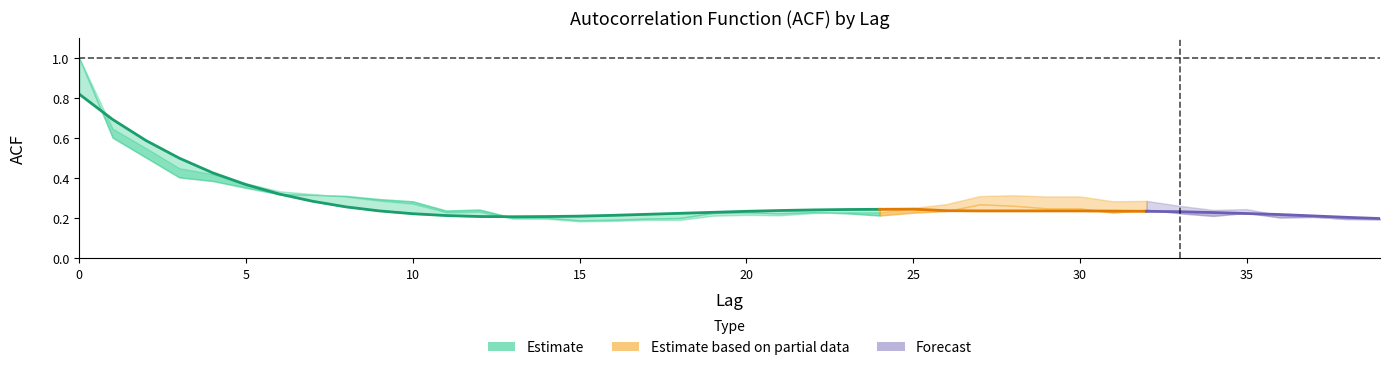

Reading left to right, list all the values displayed in this chart.

acf_shown: 1.0	0.6	0.5	0.4	0.4	0.4	0.3	0.3	0.3	0.3	0.3	0.2	0.2	0.2	0.2	0.2	0.2	0.2	0.2	0.2	0.2	0.2	0.2	0.2	0.2	0.2	0.2	0.3	0.3	0.2	0.2	0.2	0.2	0.2	0.2	0.2	0.2	0.2	0.2	0.2
acf_shown_smooth: 0.8	0.7	0.6	0.5	0.4	0.4	0.3	0.3	0.3	0.2	0.2	0.2	0.2	0.2	0.2	0.2	0.2	0.2	0.2	0.2	0.2	0.2	0.2	0.2	0.2	0.2	0.2	0.2	0.2	0.2	0.2	0.2	0.2	0.2	0.2	0.2	0.2	0.2	0.2	0.2
acf_li: 1.0	0.6	0.6	0.5	0.4	0.4	0.3	0.3	0.3	0.3	0.3	0.2	0.2	0.2	0.2	0.2	0.2	0.2	0.2	0.2	0.2	0.2	0.2	0.2	0.2	0.3	0.3	0.3	0.3	0.3	0.3	0.3	0.3	0.3	0.2	0.2	0.2	0.2	0.2	0.2